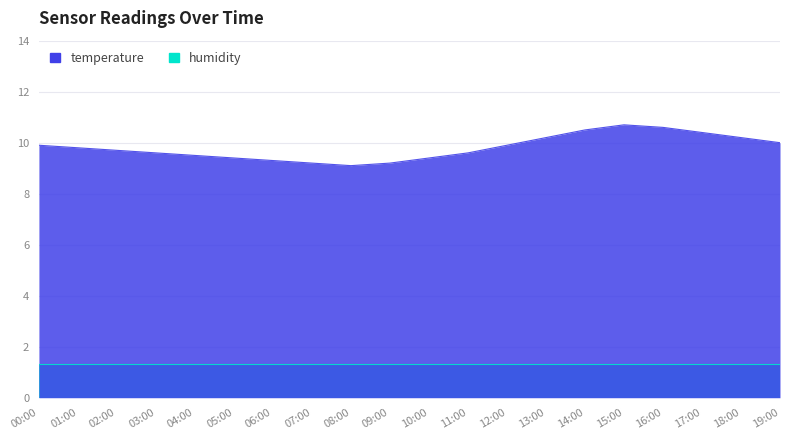

Where is the first local maximum?

15:00